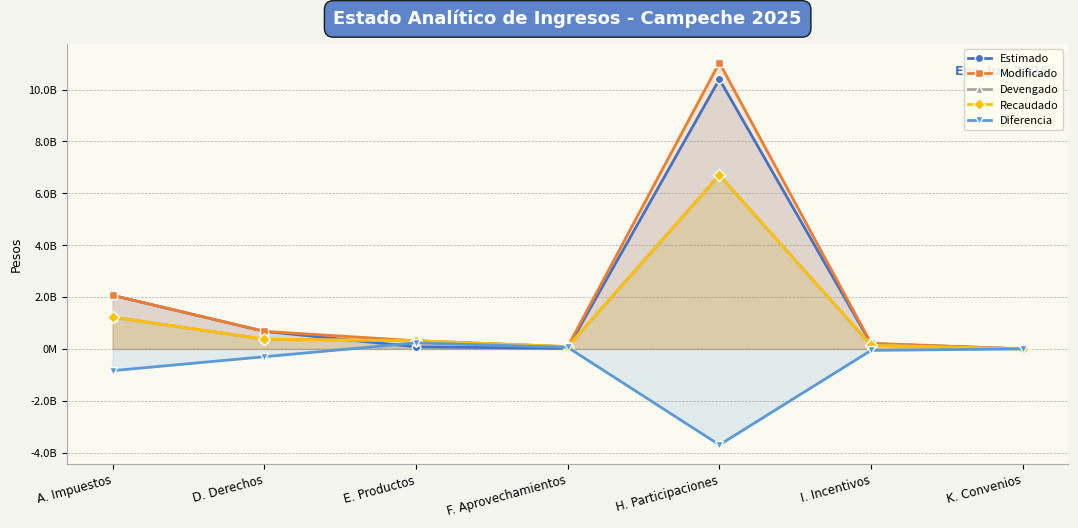

The Diferencia series shows 42700490.8 at F. Aprovechamientos. True or false?

False